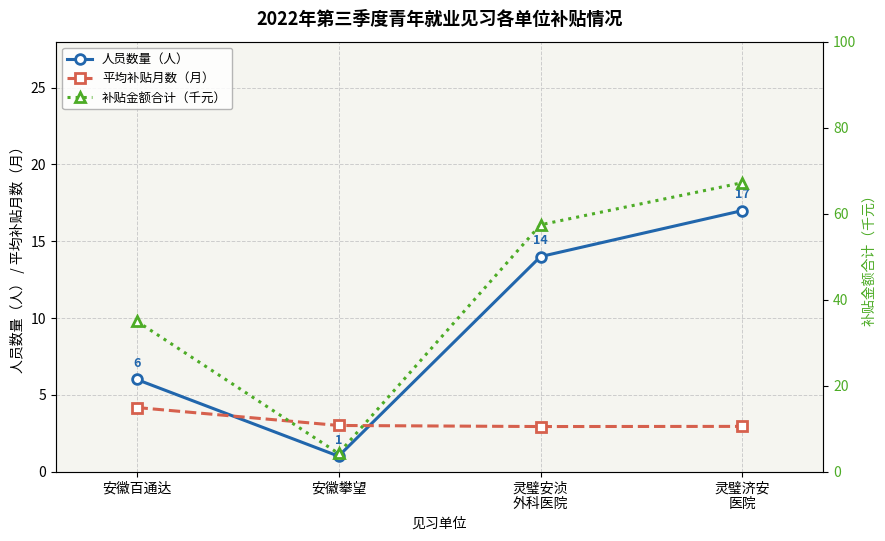

True or false: 补贴金额合计（千元） and 平均补贴月数（月） cross at least once.

False